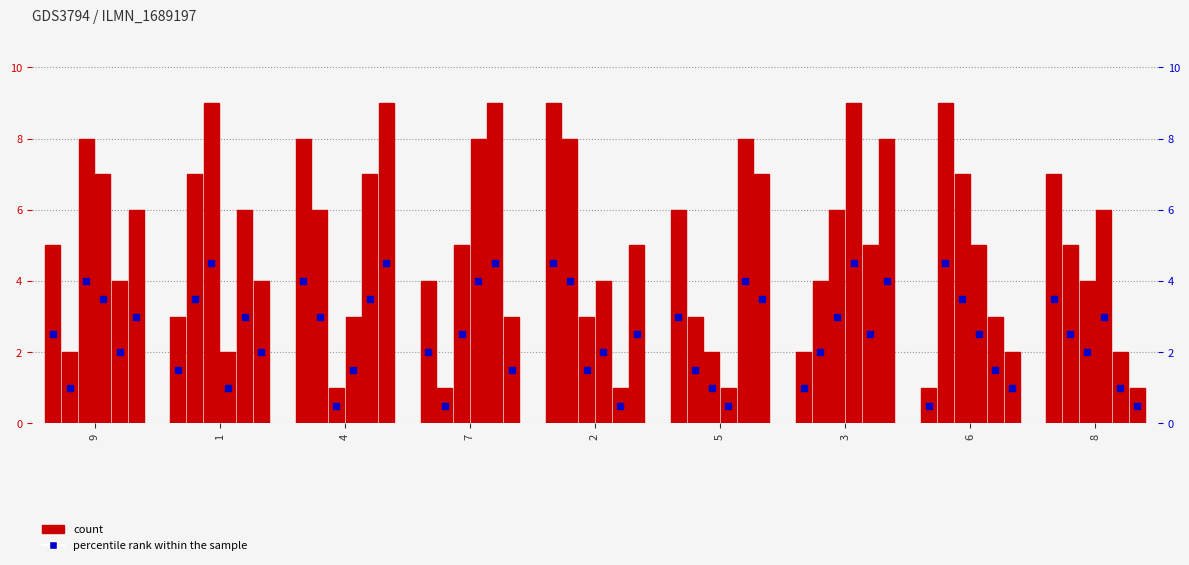

Reading left to right, what are all the values shown in this chart?

col_2: 5	3	8	4	9	6	2	1	7
col_3: 2	7	6	1	8	3	4	9	5
col_5: 8	9	1	5	3	2	6	7	4
col_8: 7	2	3	8	4	1	9	5	6
col_4: 4	6	7	9	1	8	5	3	2
col_7: 6	4	9	3	5	7	8	2	1